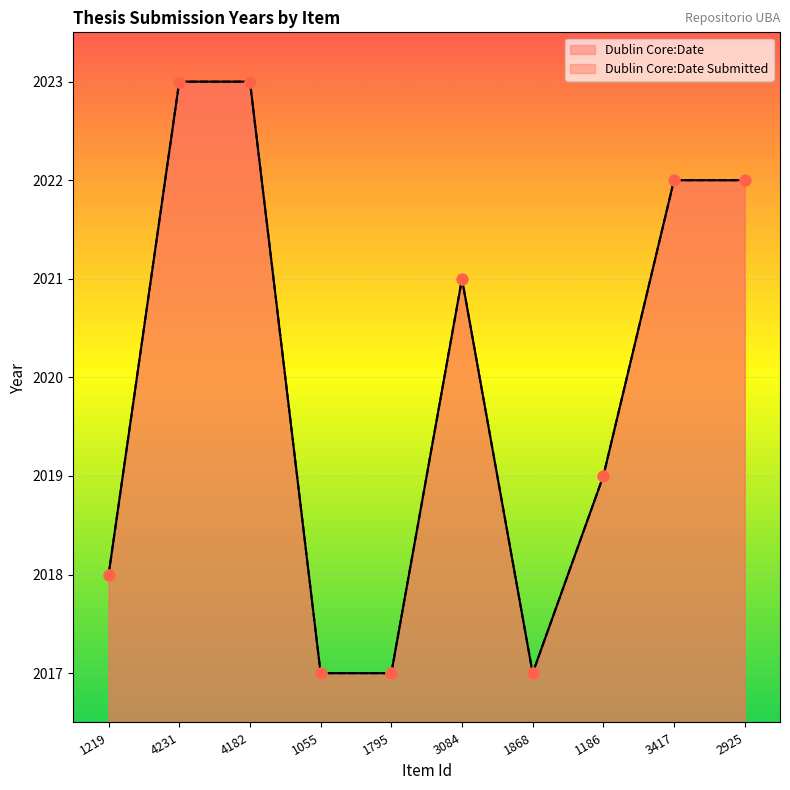

Which series contains the highest Y value?

Dublin Core:Date